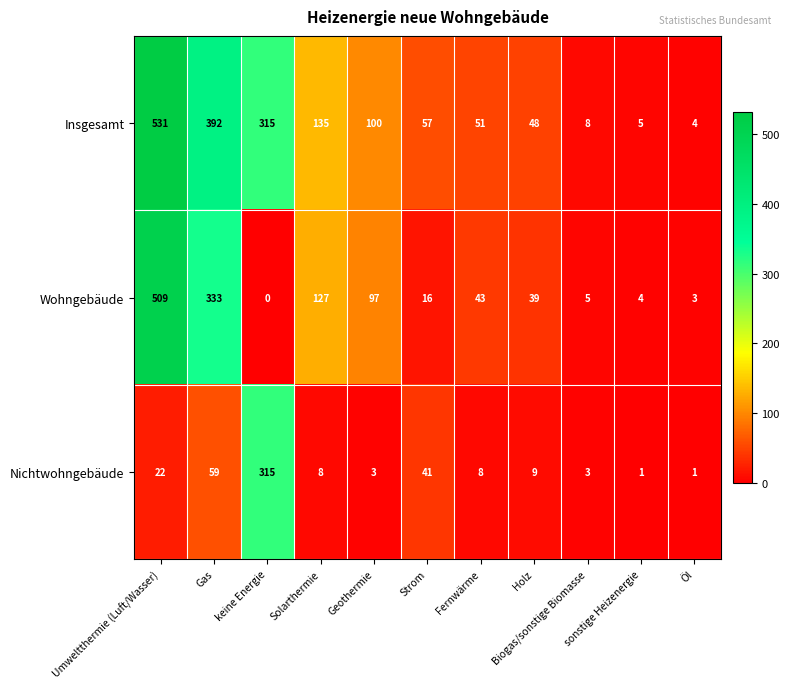

At how many categories does at least one series exceed 50?

7